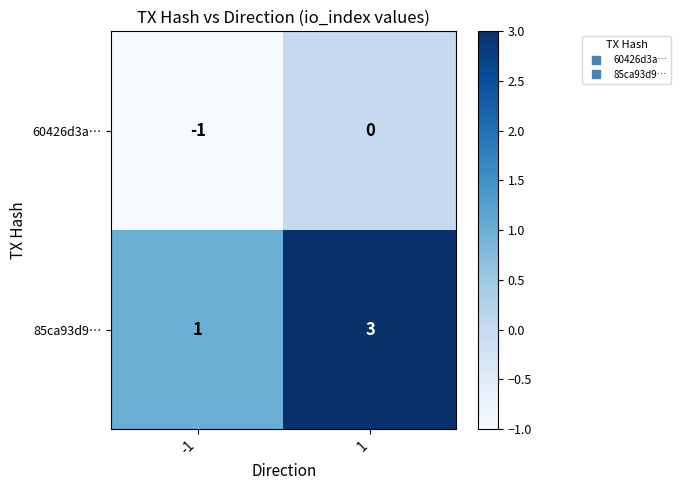

Which series has the largest total across all categories?

85ca93d9…